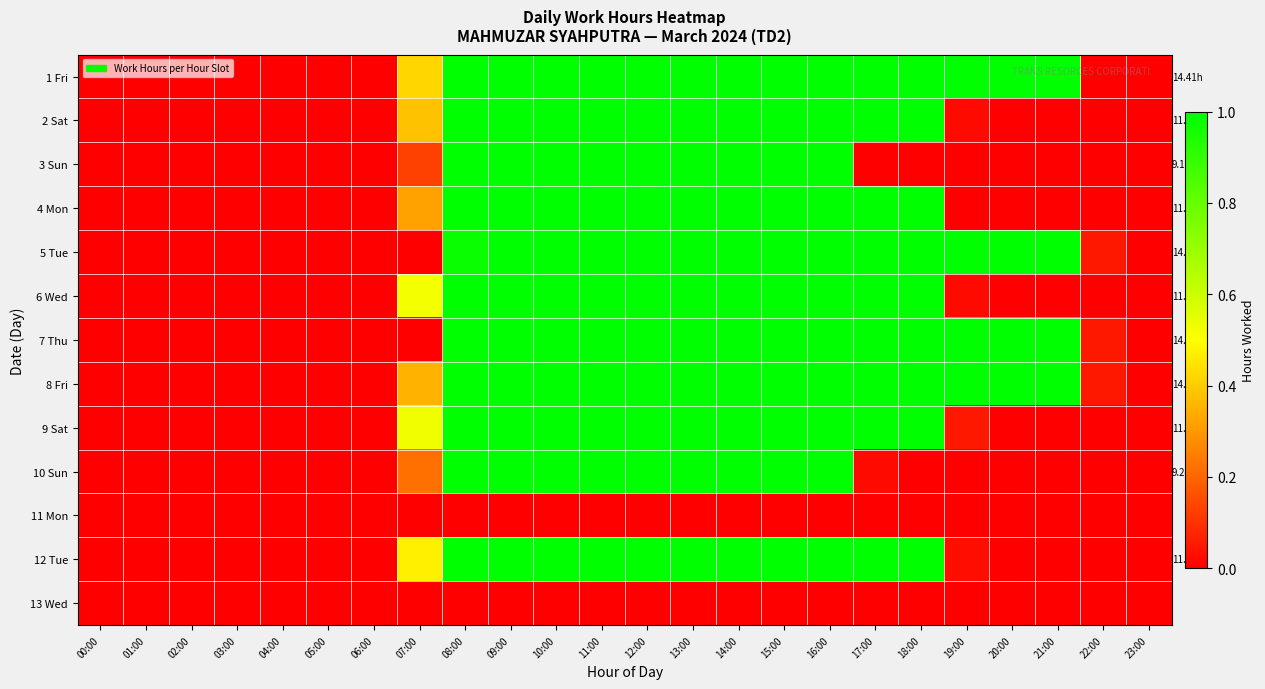

Which has a higher value, 06:00 or 11:00?

11:00